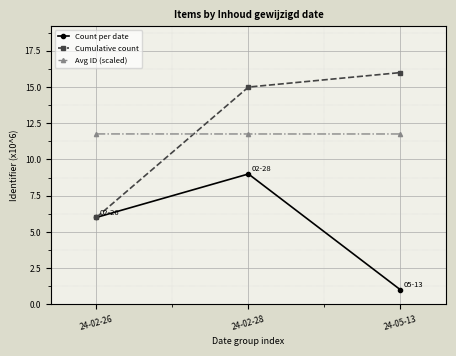

The value of Count per date at 24-02-26 is 9.1. True or false?

False